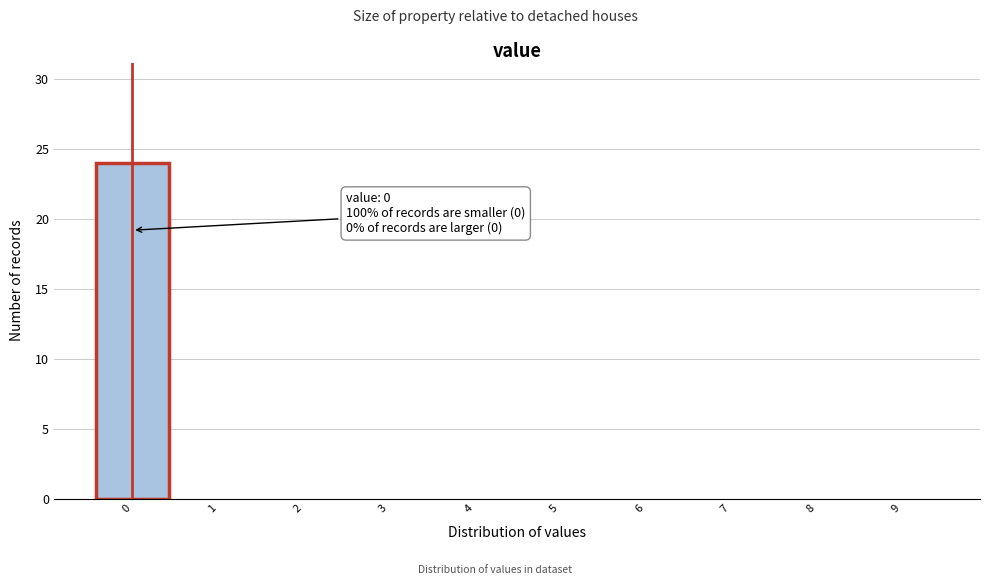

Which range on the x-axis has the tallest bar?

-0.5 to 0.5